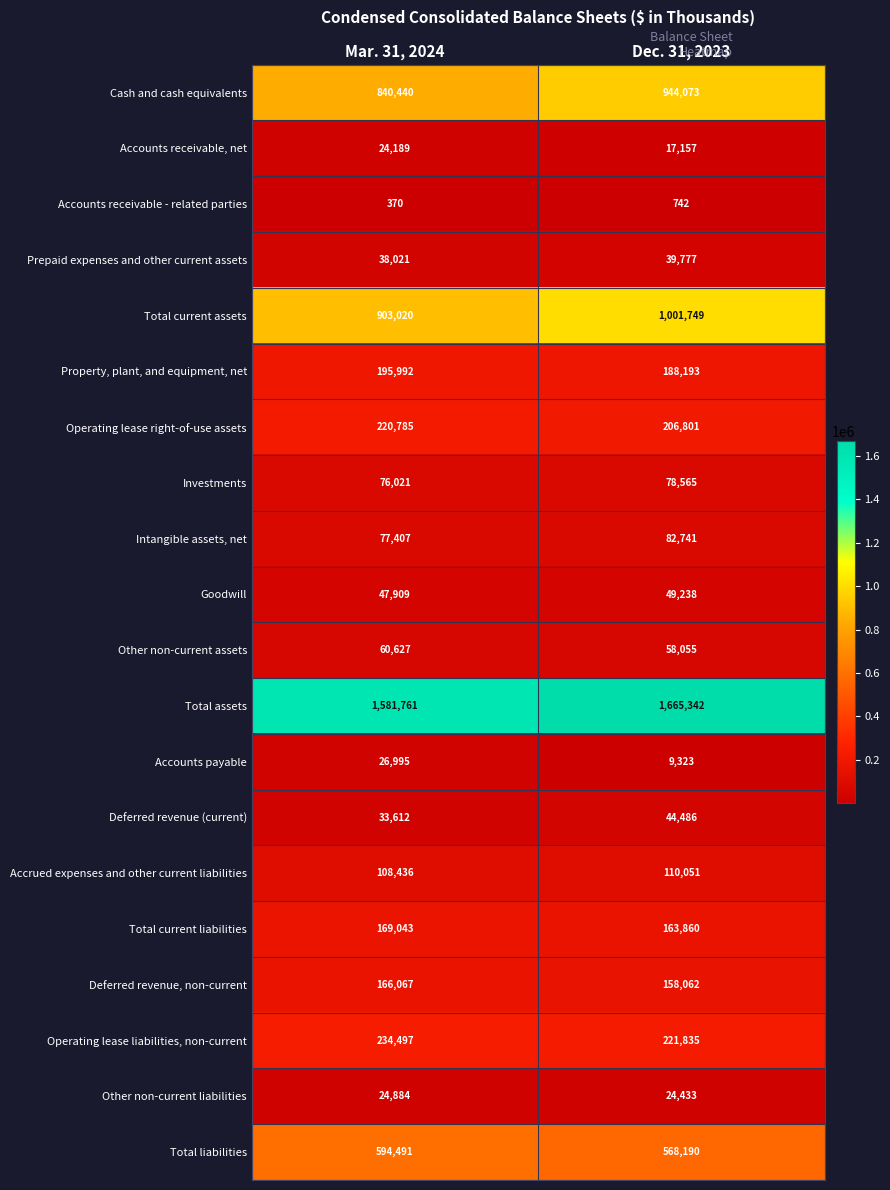

True or false: Accrued expenses and other current liabilities has a value of 110051 at Dec. 31, 2023.

True